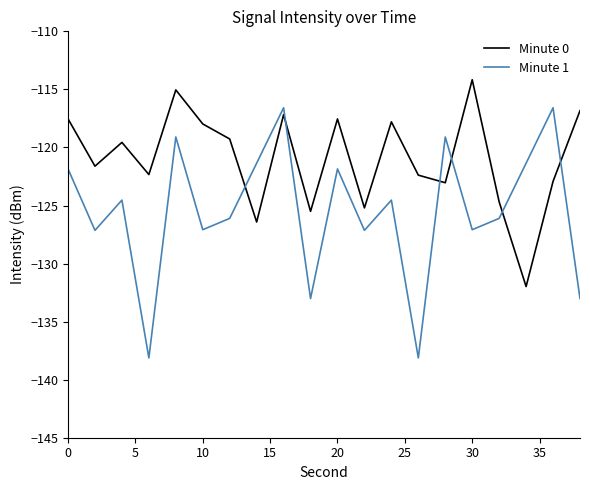

Which series has the largest range (max minus min)?

Minute 1